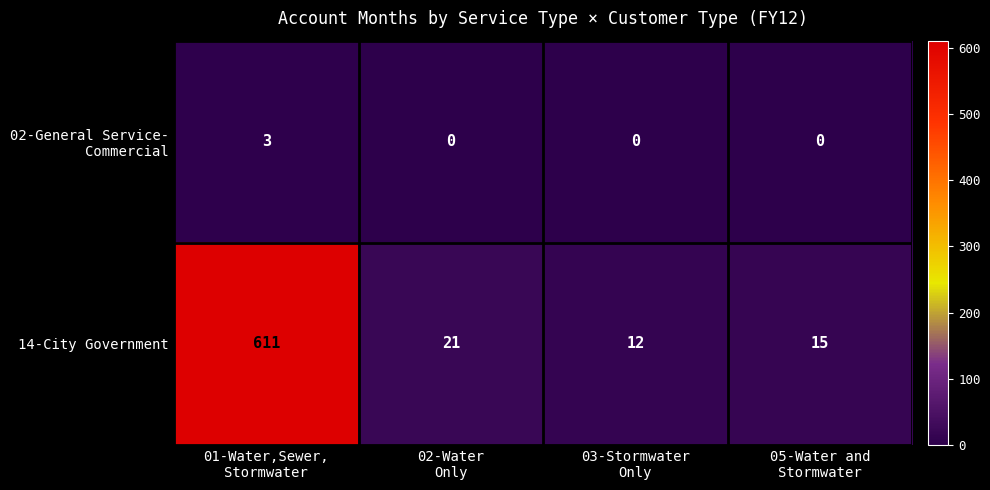

Which label corresponds to the largest value in the chart?

01-Water,Sewer,
Stormwater